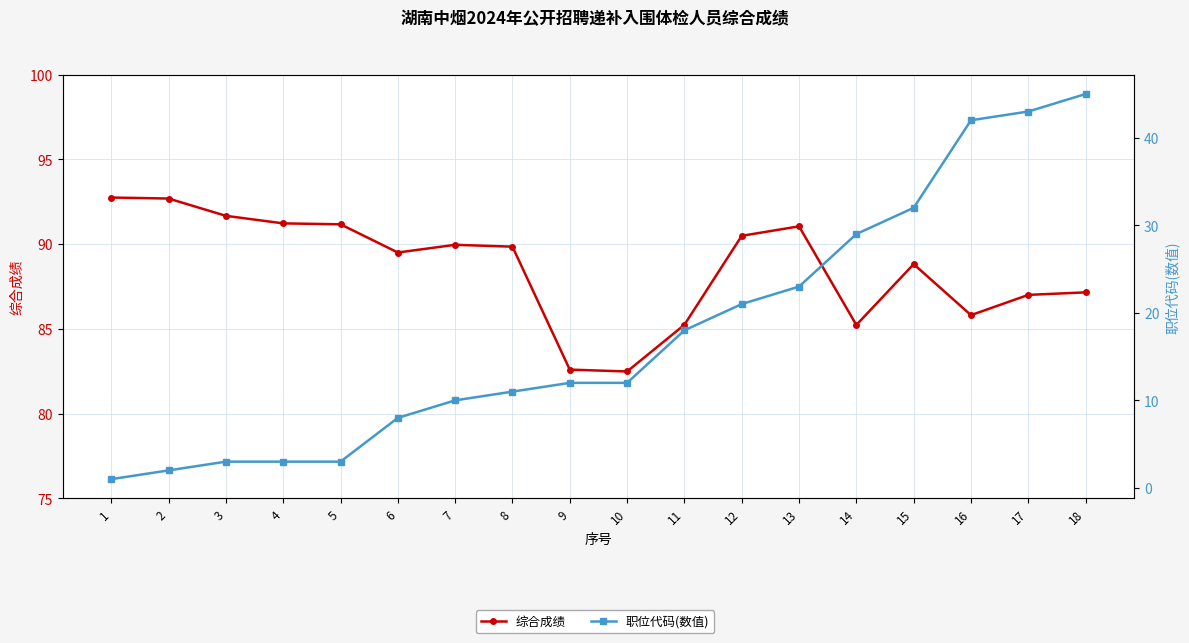

Is this an area chart (filled region under the line)?

No